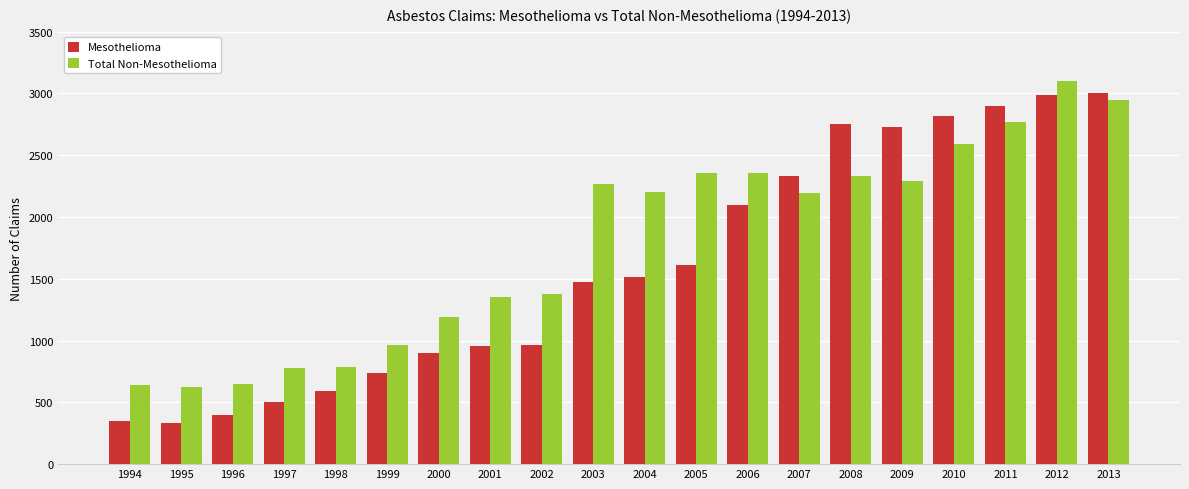

How many series are shown in this chart?

2